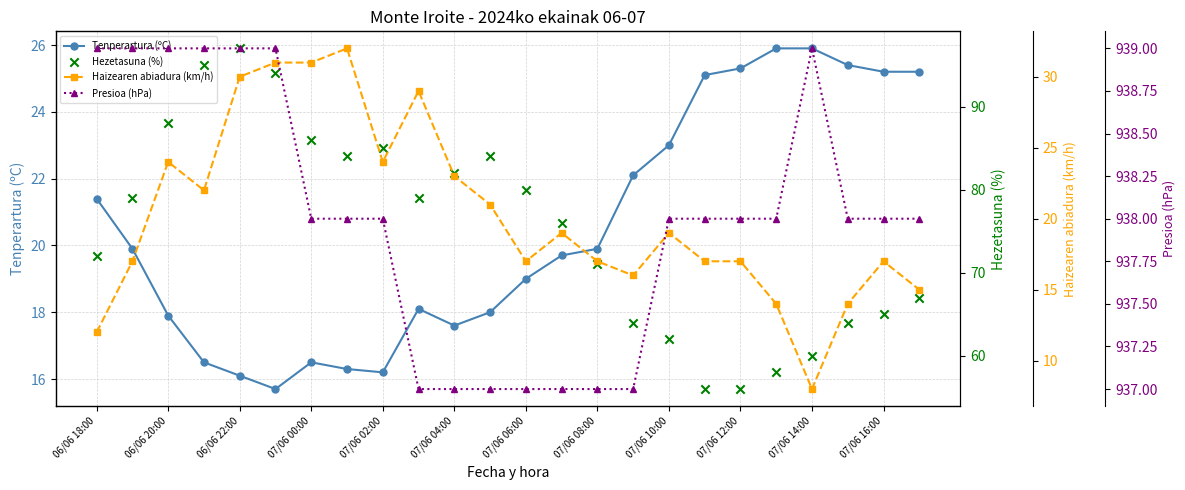

Is it true that Tenperartura (ºC) equals 16.1 at 06/06 22:00?

True